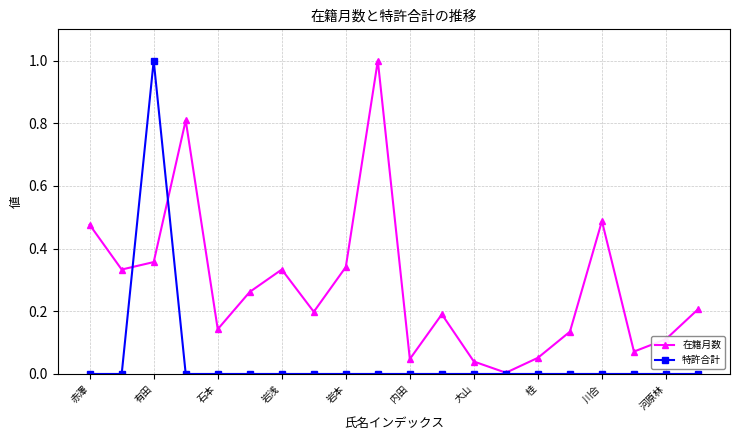

What is the maximum value shown in the chart?

1.0